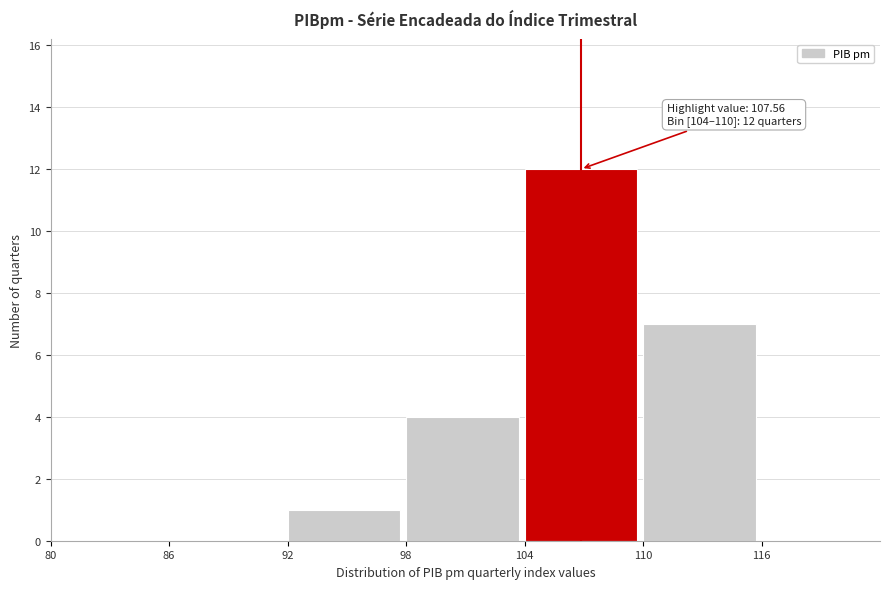

Which range on the x-axis has the tallest bar?

104 to 110